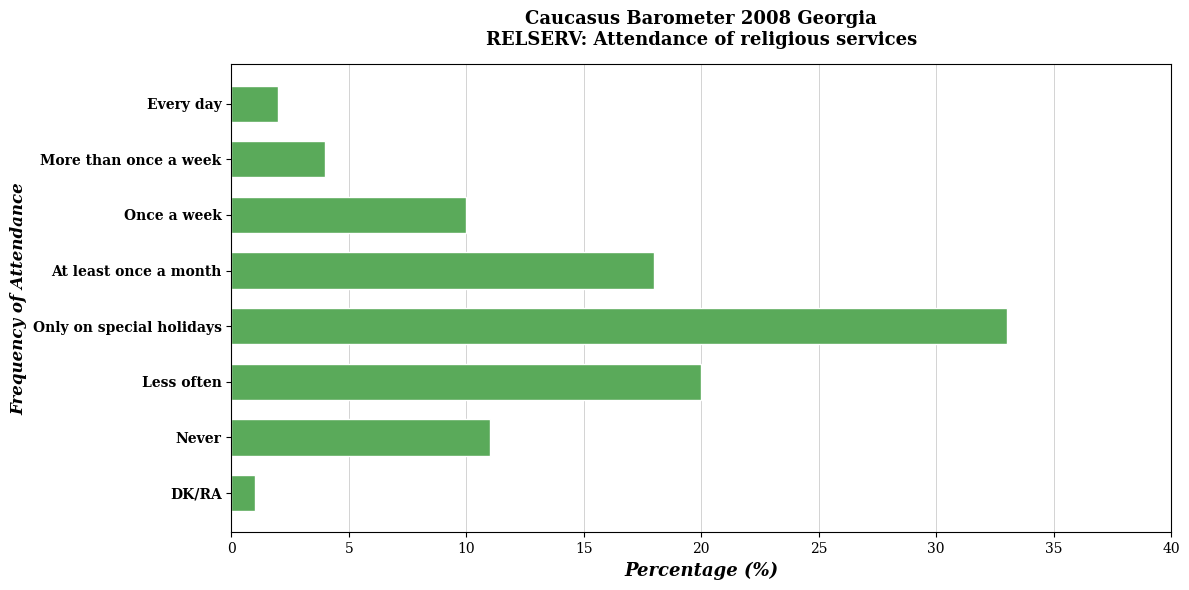

Reading bottom to top, list all the values displayed in this chart.

DK/RA=1	Never=11	Less often=20	Only on special holidays=33	At least once a month=18	Once a week=10	More than once a week=4	Every day=2